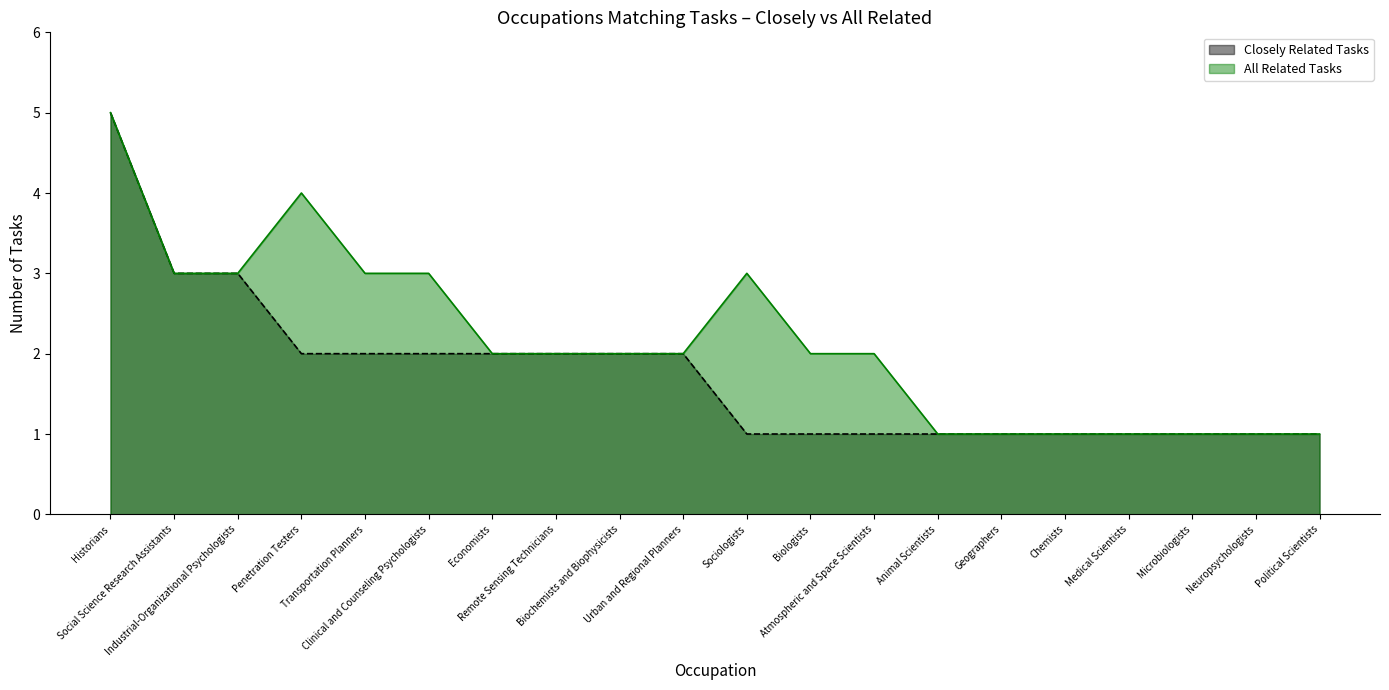

List the labels in order of All Related Tasks line value, largest first.

Historians, Penetration Testers, Social Science Research Assistants, Industrial-Organizational Psychologists, Transportation Planners, Clinical and Counseling Psychologists, Sociologists, Economists, Remote Sensing Technicians, Biochemists and Biophysicists, Urban and Regional Planners, Biologists, Atmospheric and Space Scientists, Animal Scientists, Geographers, Chemists, Medical Scientists, Microbiologists, Neuropsychologists, Political Scientists